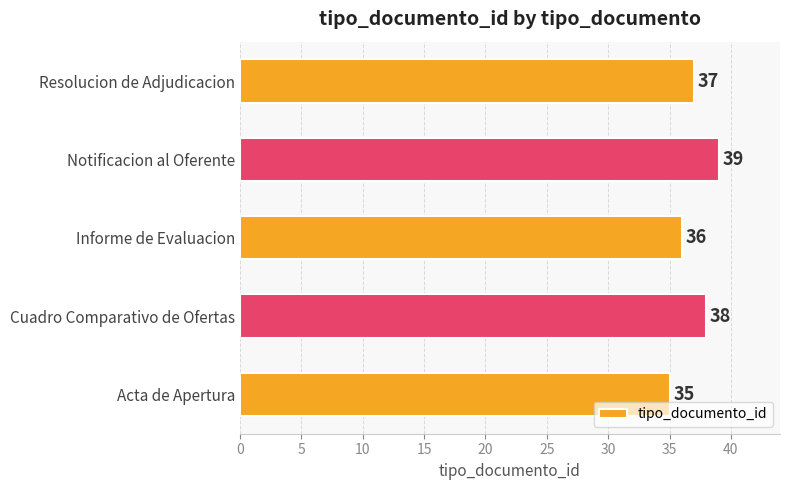

Which has a higher value, Informe de Evaluacion or Cuadro Comparativo de Ofertas?

Cuadro Comparativo de Ofertas